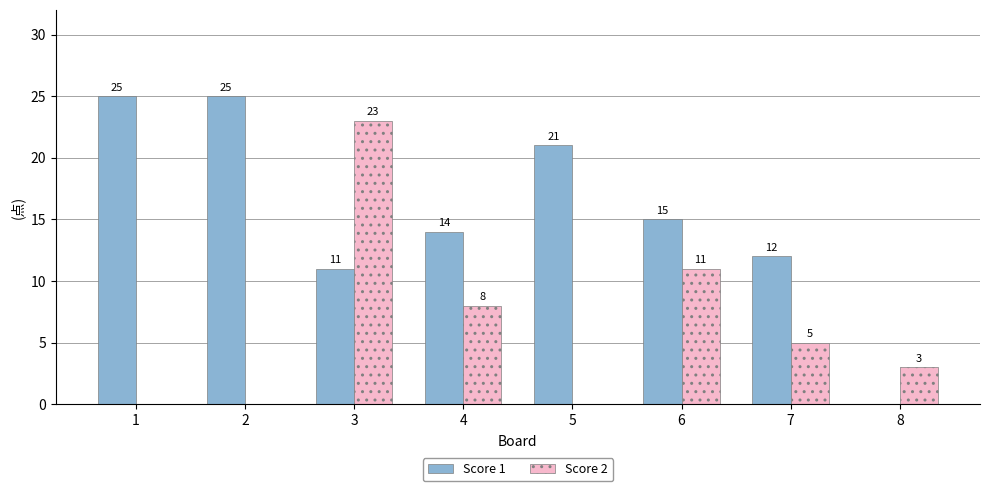

Is it true that Score 2 equals 0 at 1?

True